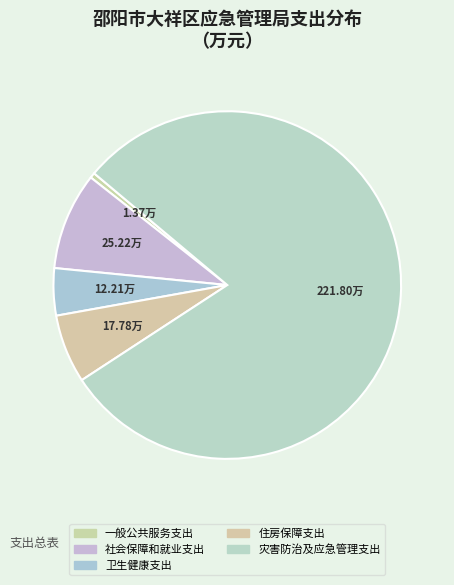

Which has a higher value, 社会保障和就业支出 or 住房保障支出?

社会保障和就业支出